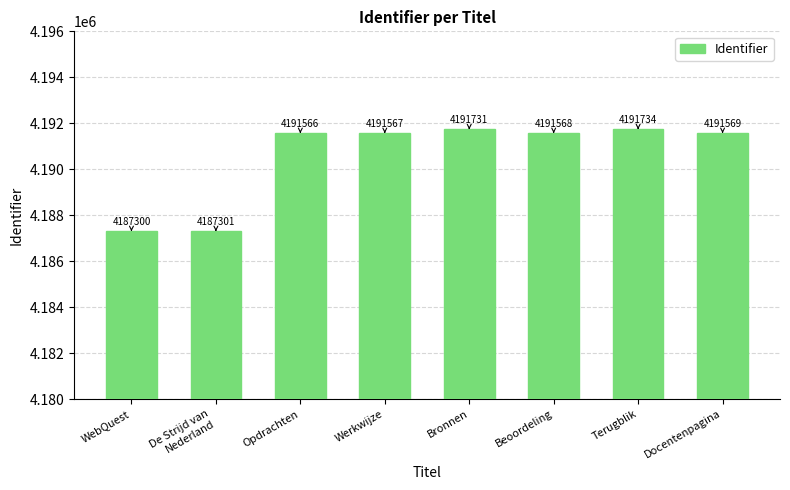

At which category does the chart reach its peak across all series?

Terugblik